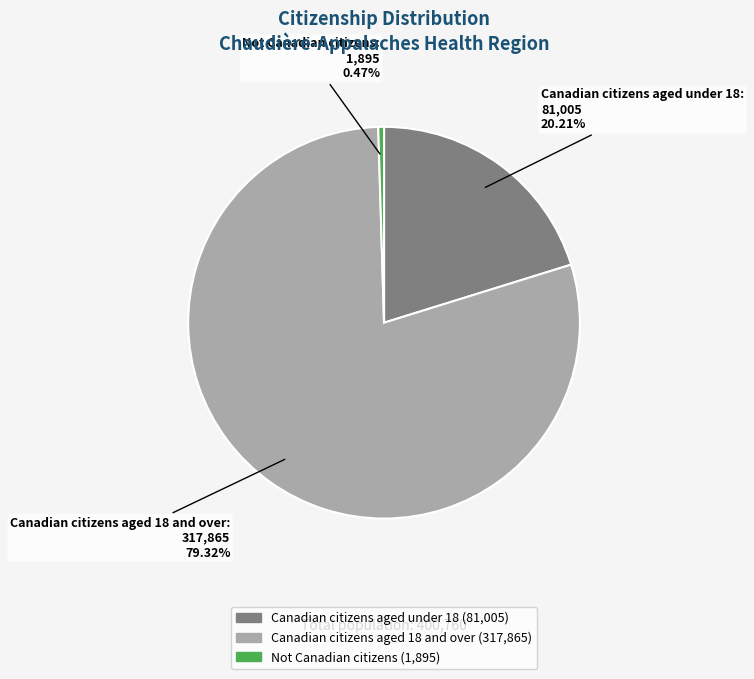

How many slices are in this pie chart?

3